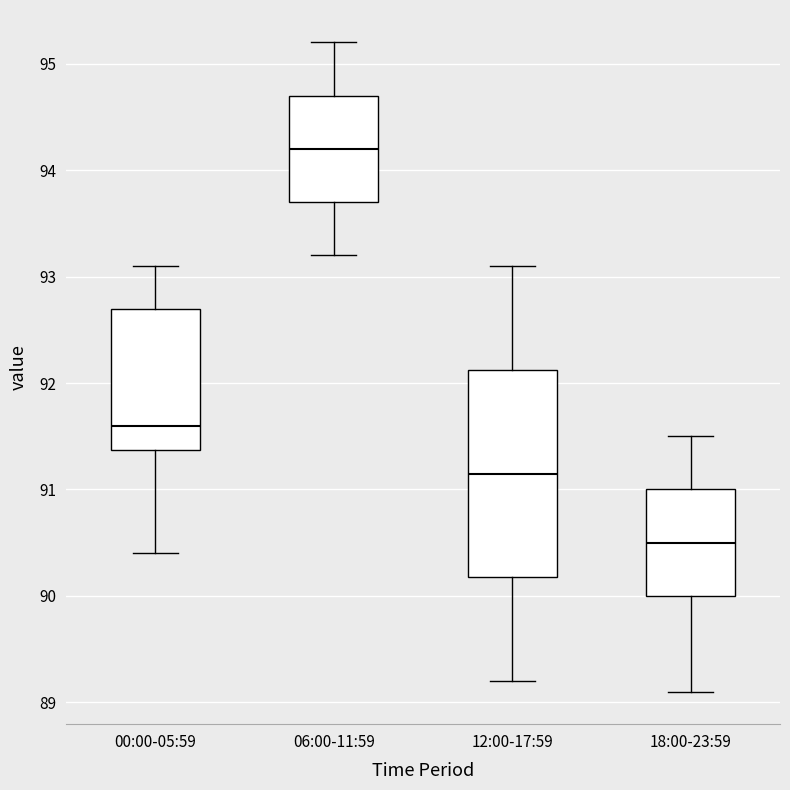

Which box is the tallest, from its lower edge to its upper edge?

12:00-17:59